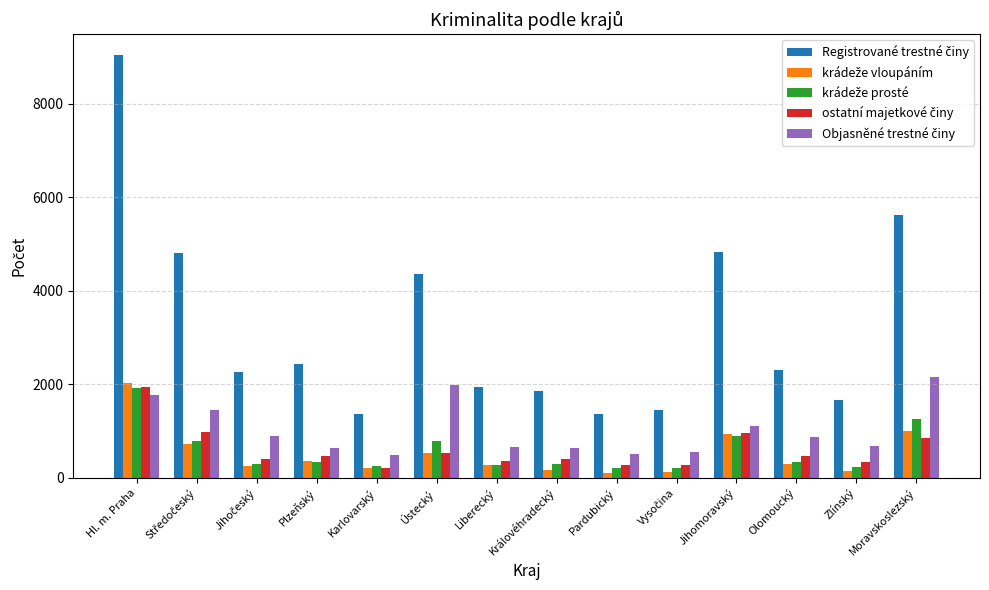

What is the greatest value displayed?

9037